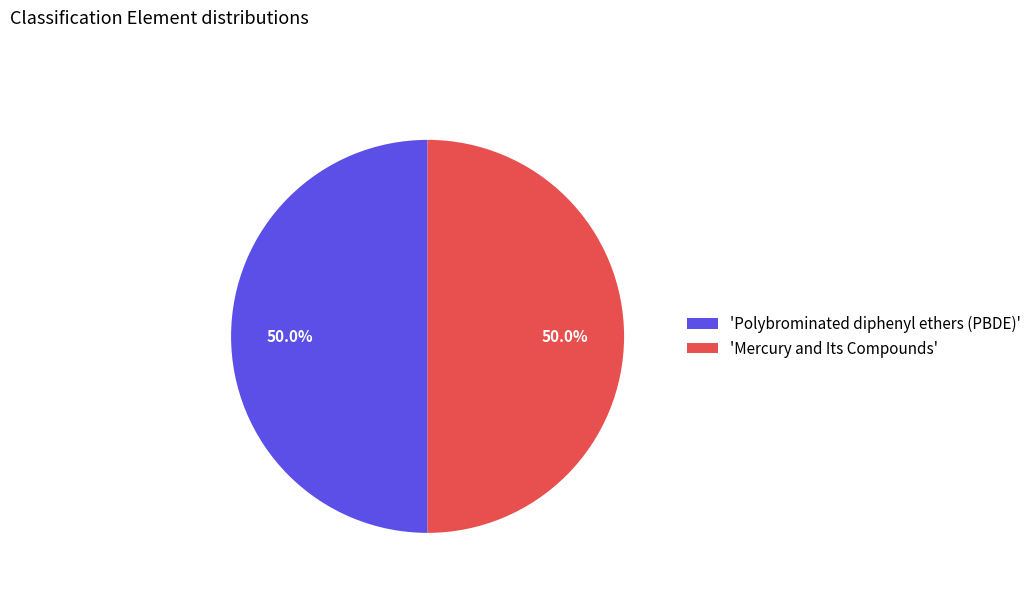

How many slices are in this pie chart?

2